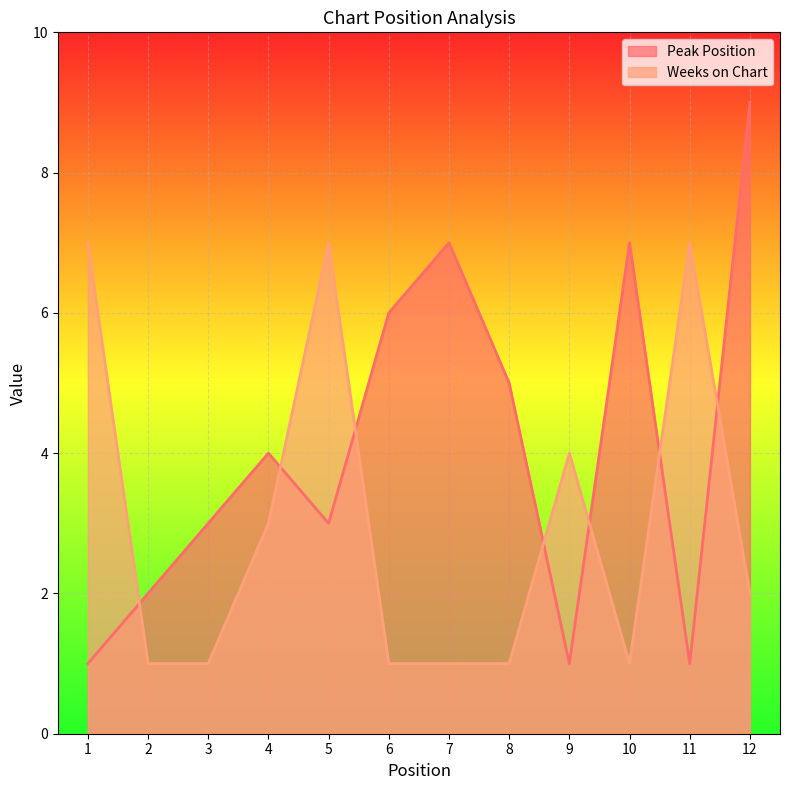

True or false: Peak Position and Weeks on Chart intersect in this chart.

True